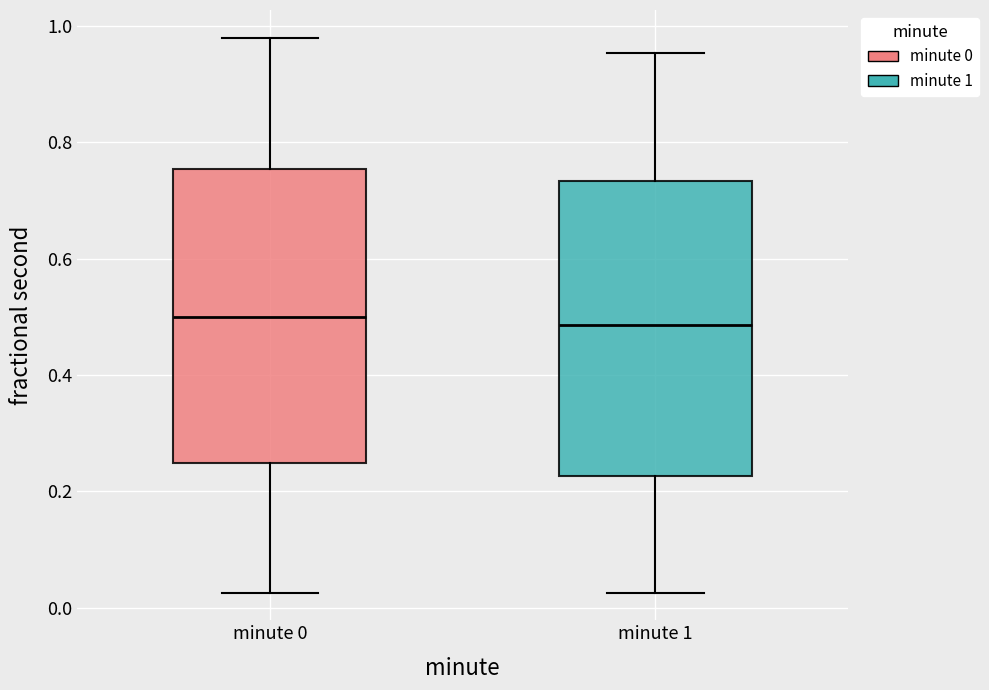

Where does the lower whisker of the box for minute 1 end on the y-axis? The values are not printed on the chart, so give them approximately, as read against the axis.

0.02